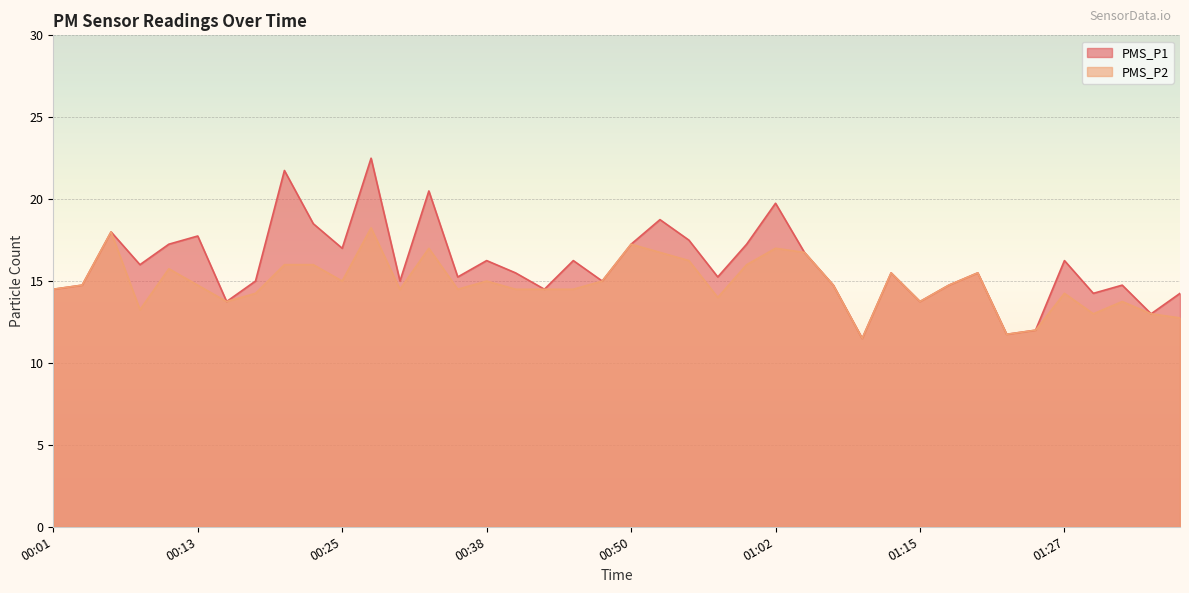

What is the smallest value displayed?

11.5